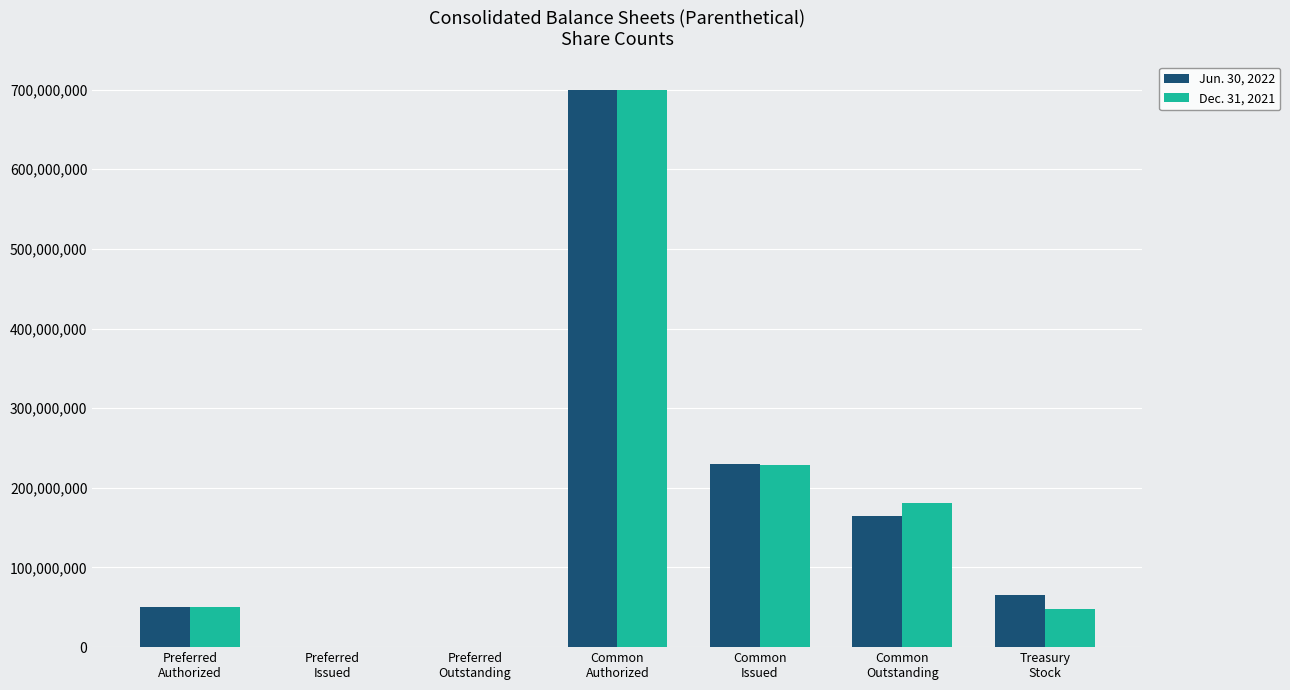

What is the sum of all Dec. 31, 2021 values?

1207662000